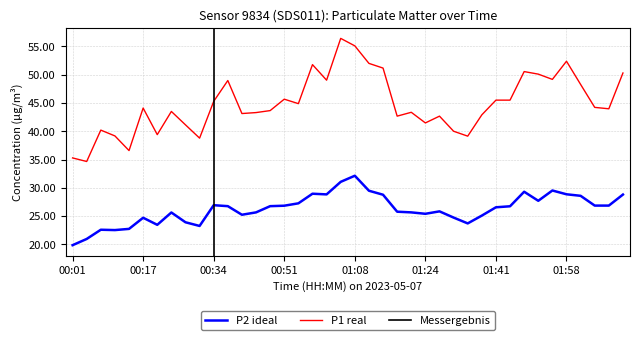

Reading right to left, list all the values displayed in this chart.

P1: 02:11=50.3	02:08=44.0	02:05=44.2	02:01=48.3	01:58=52.4	01:55=49.2	01:51=50.1	01:48=50.5	01:45=45.5	01:41=45.5	01:38=42.9	01:35=39.1	01:31=40.0	01:28=42.7	01:24=41.5	01:21=43.4	01:18=42.7	01:14=51.2	01:11=52.0	01:08=55.1	01:04=56.4	01:01=49.0	00:57=51.8	00:54=44.9	00:51=45.7	00:47=43.6	00:44=43.3	00:41=43.1	00:37=49.0	00:34=45.3	00:31=38.8	00:27=41.1	00:24=43.5	00:21=39.4	00:17=44.1	00:14=36.6	00:11=39.2	00:07=40.2	00:04=34.6	00:01=35.3
P2: 02:11=28.8	02:08=26.9	02:05=26.9	02:01=28.6	01:58=28.9	01:55=29.5	01:51=27.7	01:48=29.3	01:45=26.7	01:41=26.6	01:38=25.1	01:35=23.7	01:31=24.7	01:28=25.8	01:24=25.4	01:21=25.6	01:18=25.8	01:14=28.8	01:11=29.5	01:08=32.1	01:04=31.1	01:01=28.8	00:57=28.9	00:54=27.2	00:51=26.8	00:47=26.8	00:44=25.6	00:41=25.2	00:37=26.8	00:34=26.9	00:31=23.2	00:27=23.9	00:24=25.6	00:21=23.4	00:17=24.7	00:14=22.7	00:11=22.5	00:07=22.6	00:04=20.9	00:01=19.9